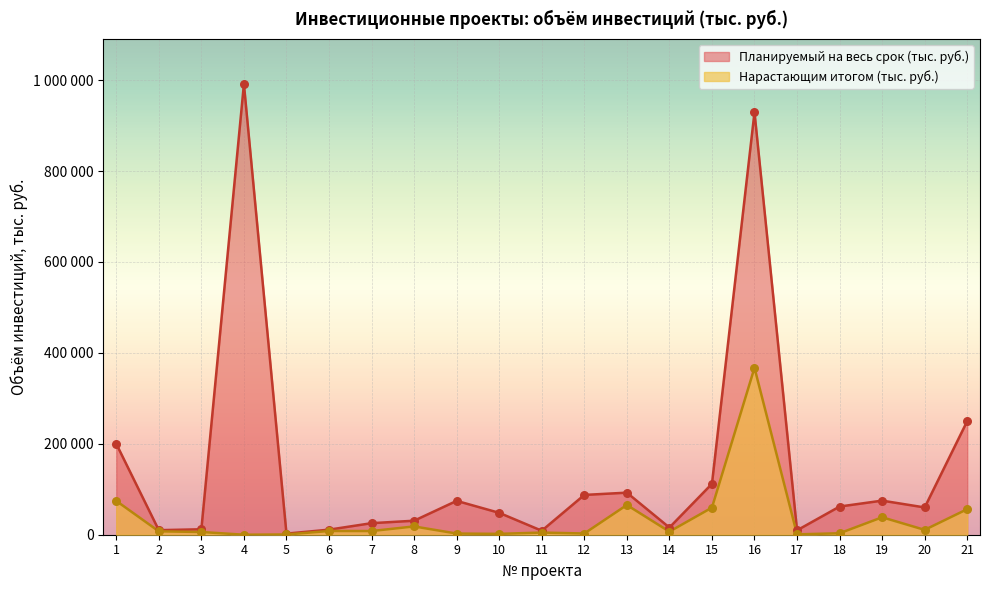

Is the value of Планируемый на весь срок (тыс. руб.) at 1 greater than the value of Нарастающим итогом (тыс. руб.) at 17?

Yes